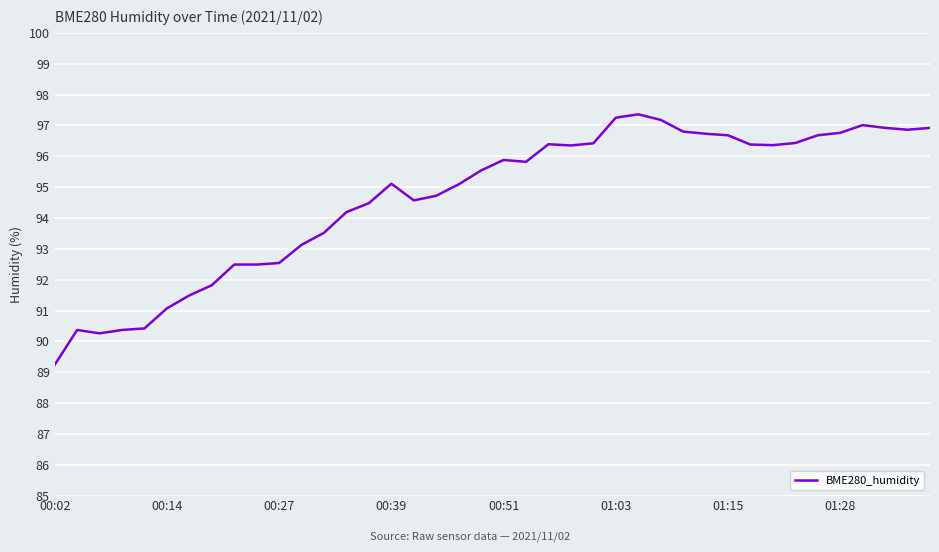

What is the minimum value shown in the chart?

89.2